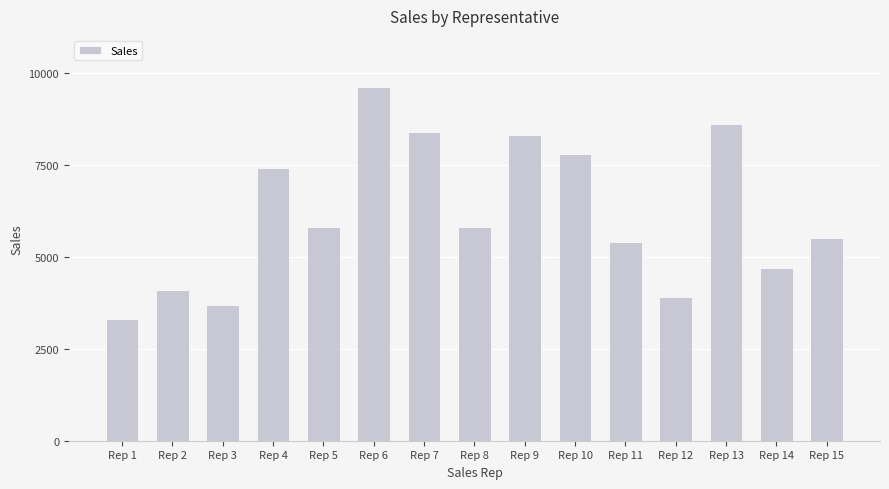

The chart shows a value of 3743 at Rep 15. True or false?

False